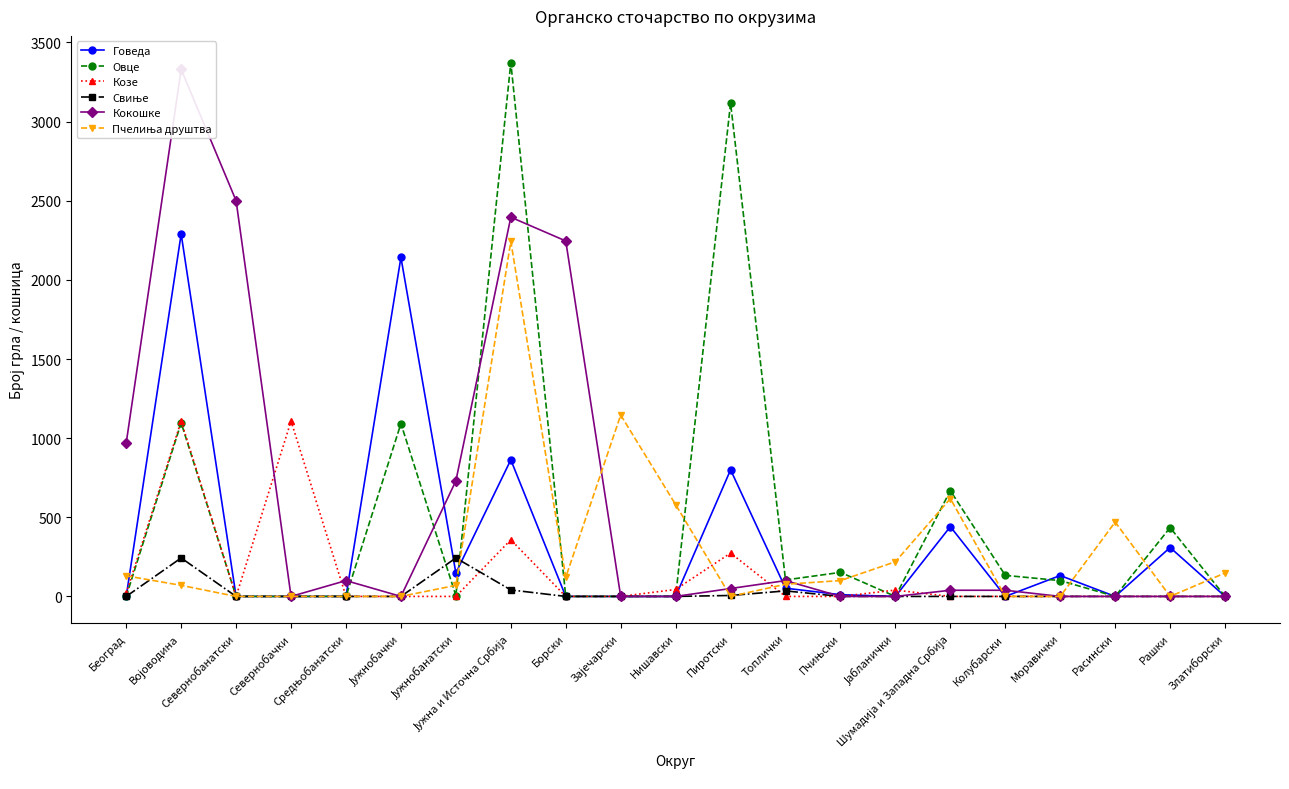

Reading right to left, extract all data points from this chart.

Говеда: 0	309	0	132	0	441	0	11	52	800	0	0	0	863	148	2142	0	0	0	2290	0
Овце: 0	435	0	100	133	668	0	152	104	3117	0	0	0	3373	5	1092	0	0	0	1097	0
Козе: 0	0	0	0	0	0	40	0	0	274	44	0	0	358	0	0	0	1108	0	1108	20
Свиње: 0	0	0	0	0	0	0	0	35	6	0	0	0	41	243	0	0	0	0	243	0
Кокошке: 0	0	0	0	39	39	0	0	100	50	0	0	2246	2396	730	0	100	0	2500	3330	970
Пчелиња друштва: 148	0	470	0	0	618	219	100	77	0	580	1146	121	2243	70	0	0	0	0	70	130